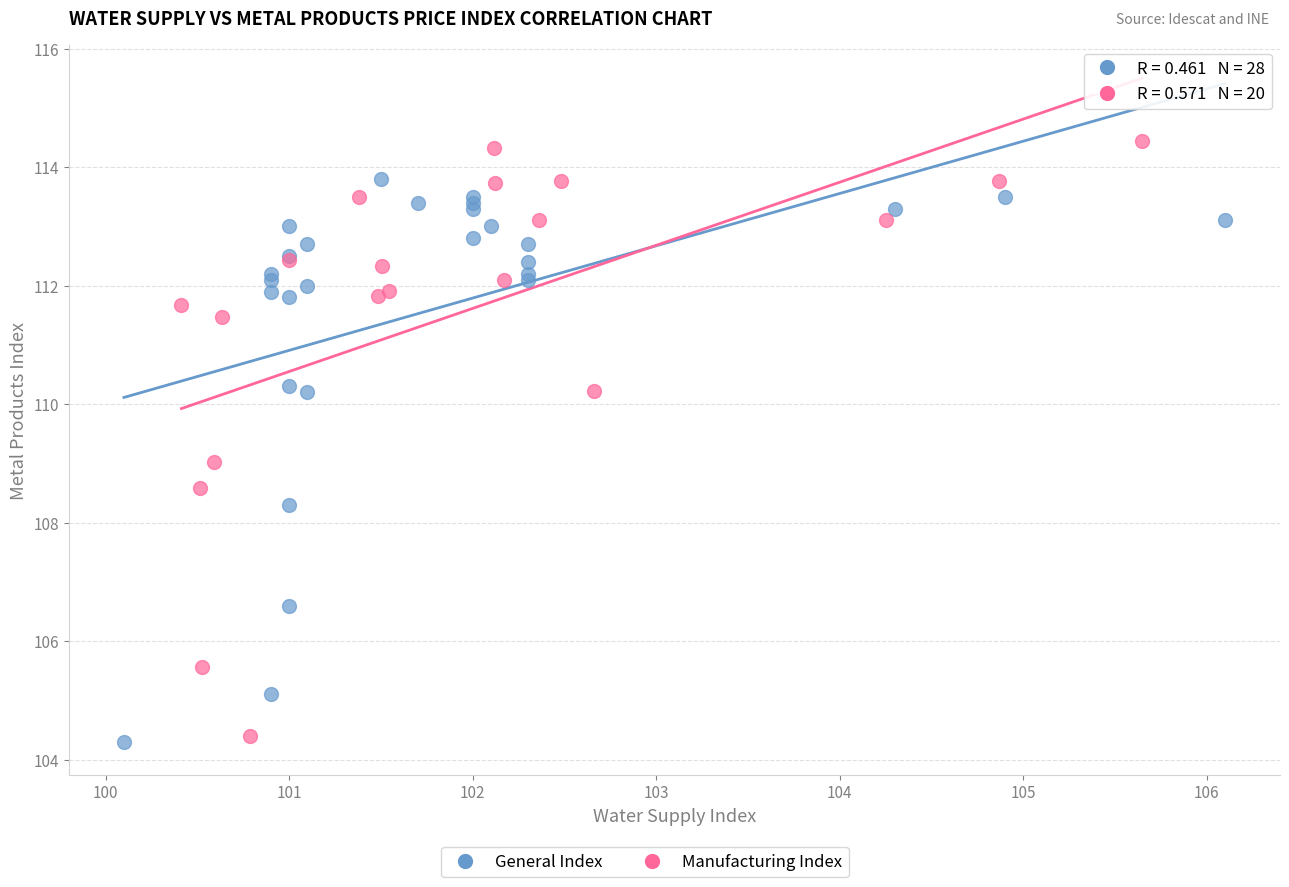

Which series contains the highest Y value?

Manufacturing Index